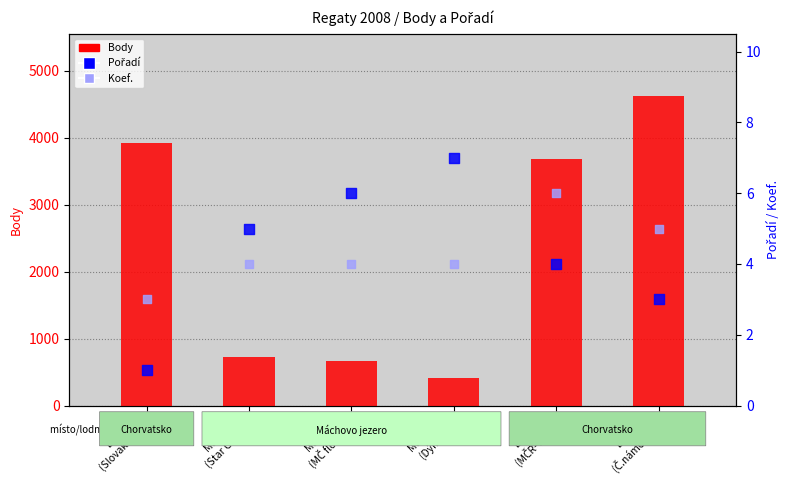

At how many categories does at least one series exceed 1361?

3